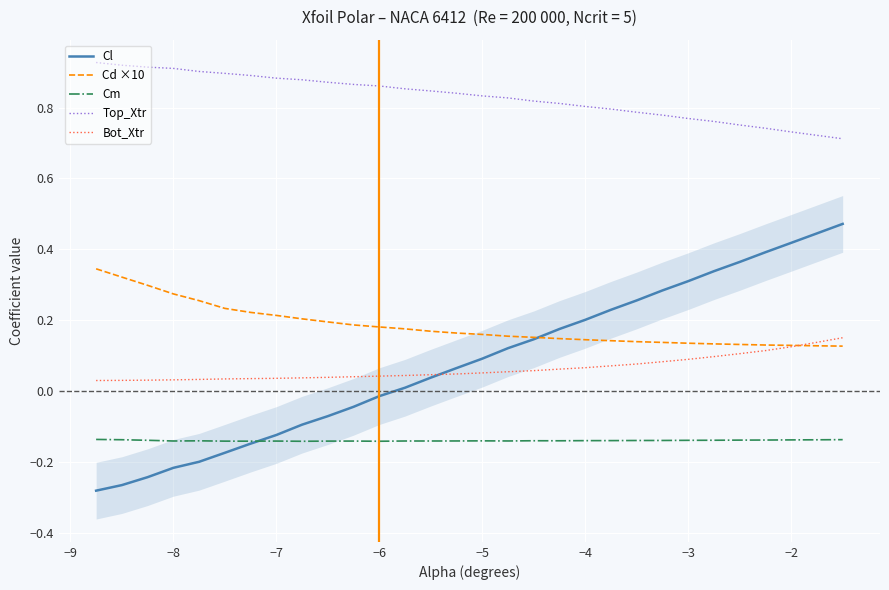

The value of Top_Xtr at −8 is 0.9. True or false?

True